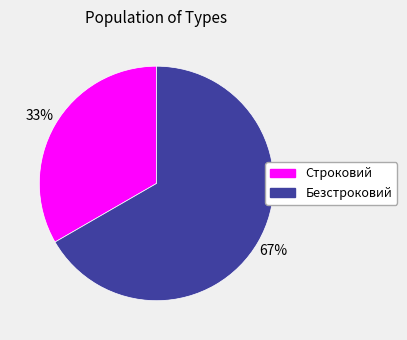

What is the majority slice?

Безстроковий